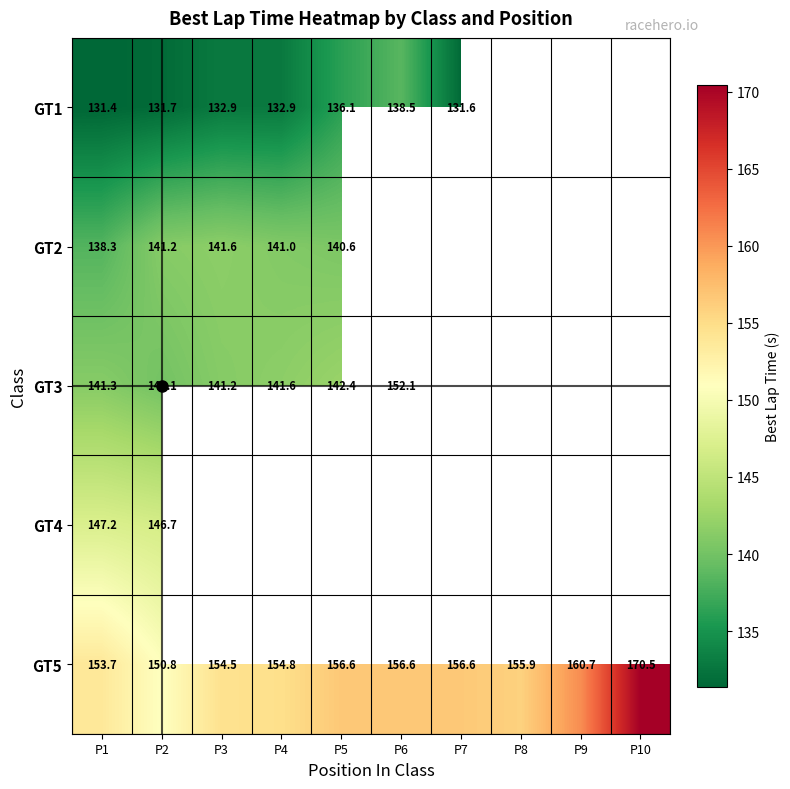

Where is GT2 nearest to the value 139?

P1